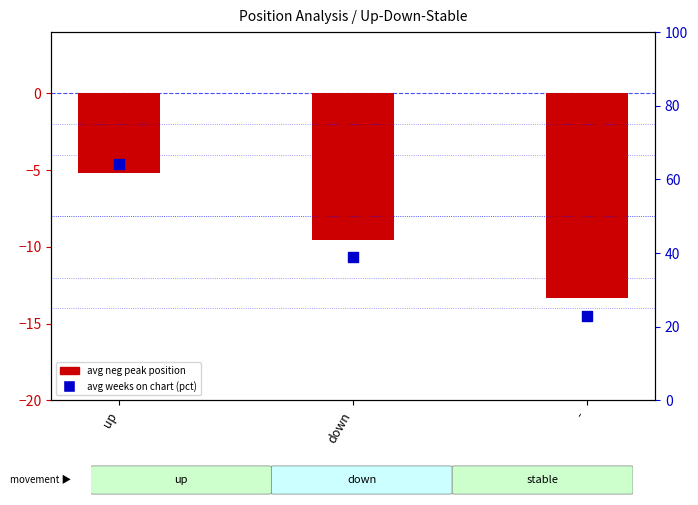

Which series has the widest spread of Y values?

avg weeks on chart (pct)